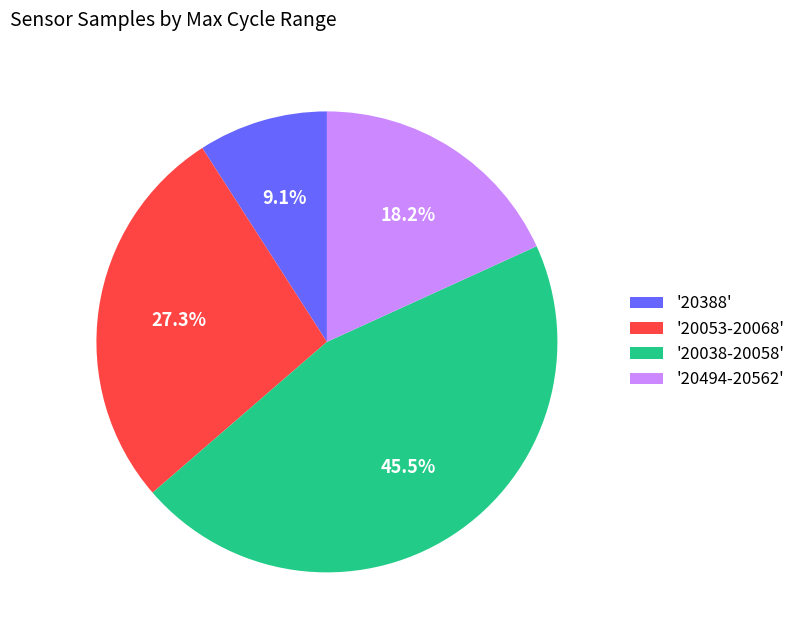

How many slices are in this pie chart?

4